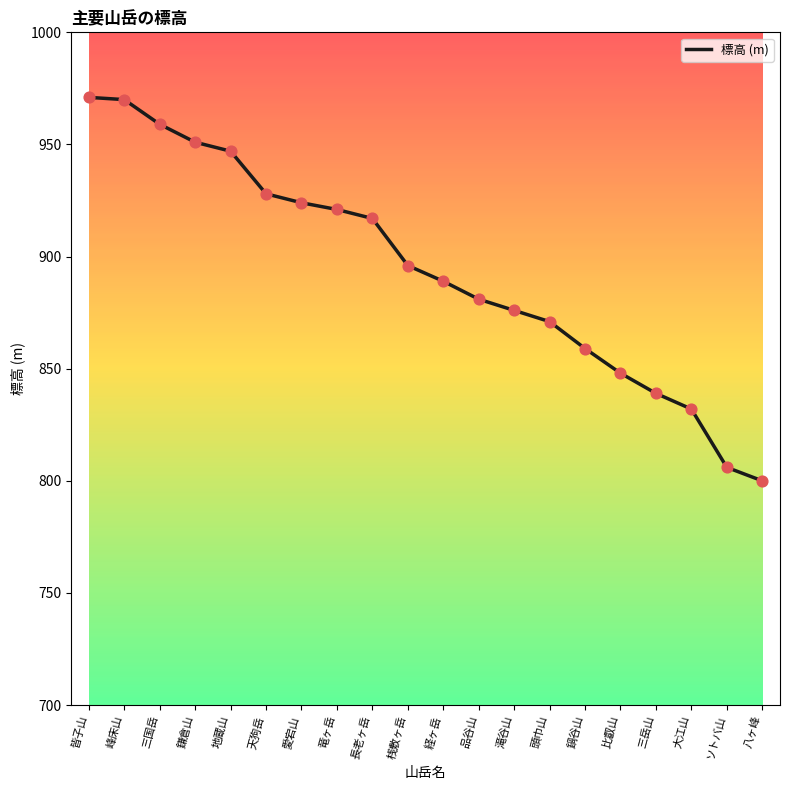

Which has a higher value, 鍋谷山 or 峰床山?

峰床山